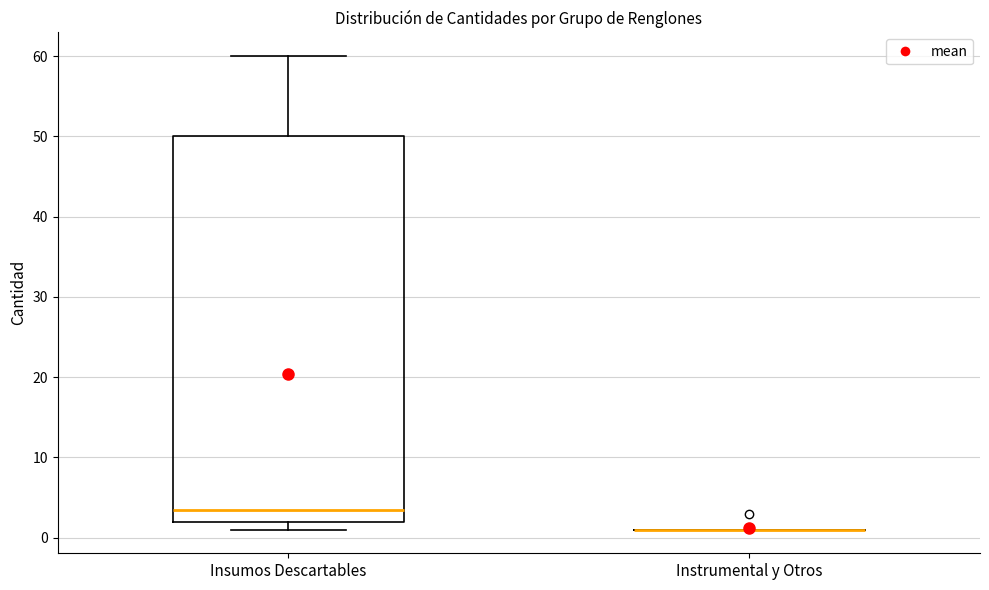

Reading left to right, read every box against the y-axis: the position of its median line, the range the box covers, and the ends of its whiskers. The values are not printed on the chart, so give them approximately, as read against the axis.

Insumos Descartables: median 4, box 2 to 50, whiskers 1 to 60
Instrumental y Otros: box collapsed to a line at 1, whiskers 1 to 1